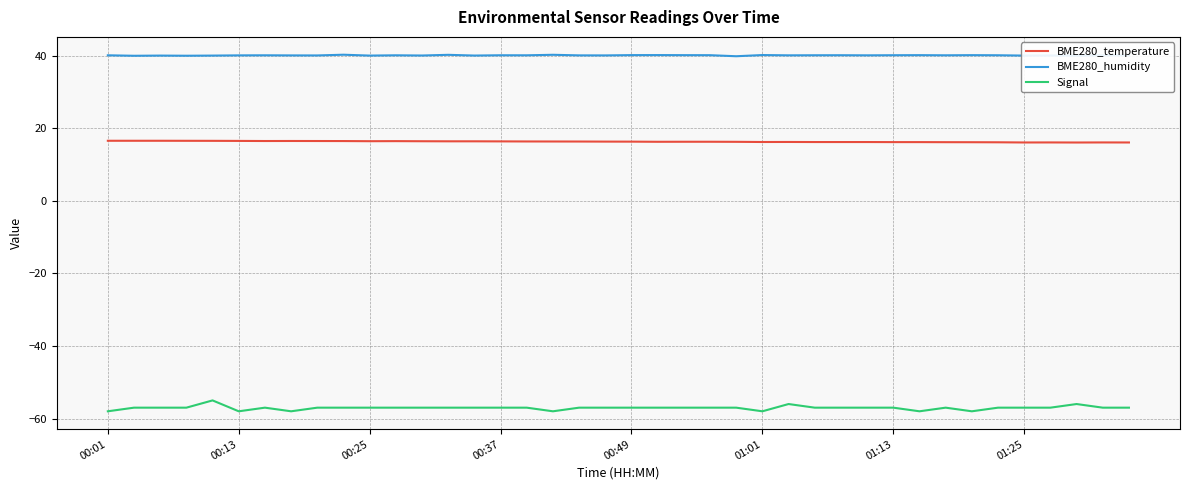

List the series in order of their peak value, highest first.

BME280_humidity, BME280_temperature, Signal